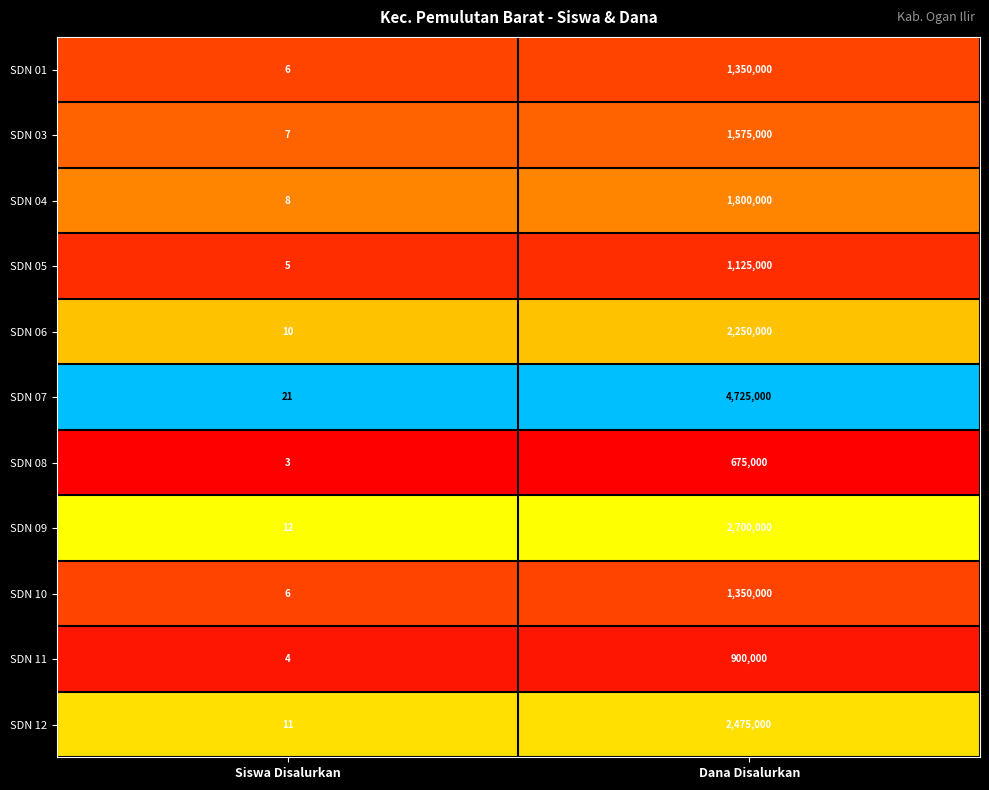

Reading left to right, transcribe all the data shown in this chart.

SDN 01: 6	1350000
SDN 03: 7	1575000
SDN 04: 8	1800000
SDN 05: 5	1125000
SDN 06: 10	2250000
SDN 07: 21	4725000
SDN 08: 3	675000
SDN 09: 12	2700000
SDN 10: 6	1350000
SDN 11: 4	900000
SDN 12: 11	2475000